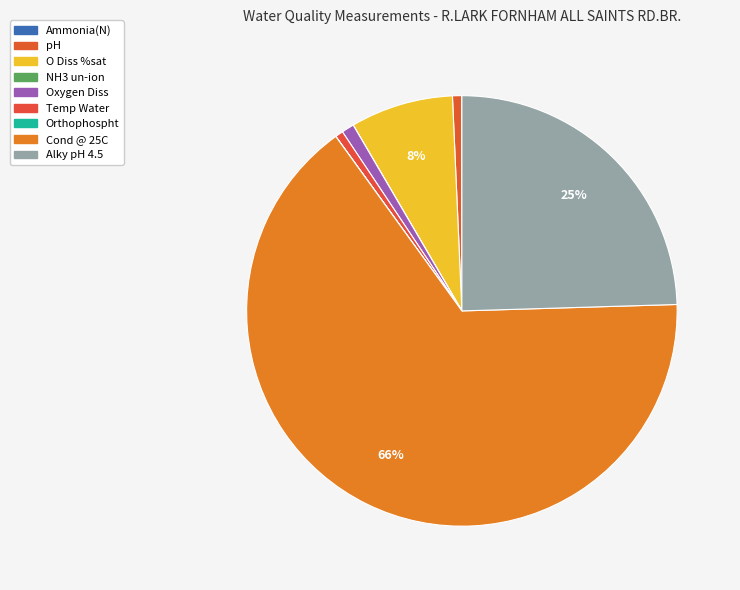

What is the change in value from NH3 un-ion to Alky pH 4.5?

+280.0